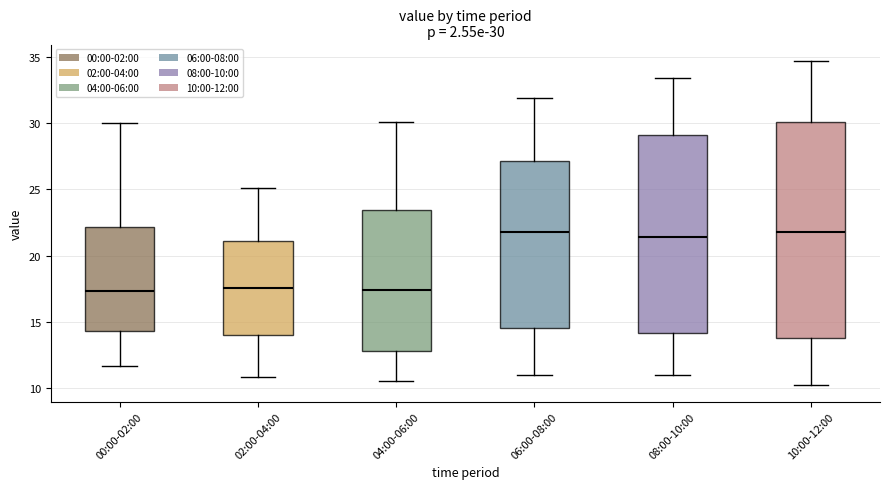

Which box is the tallest, from its lower edge to its upper edge?

10:00-12:00